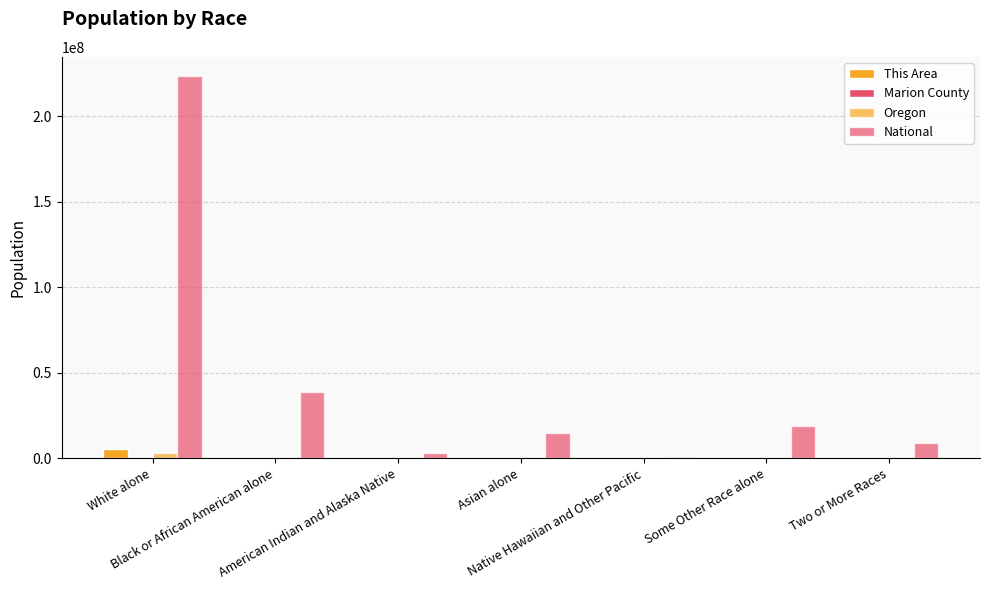

What is the greatest value displayed?

223553265